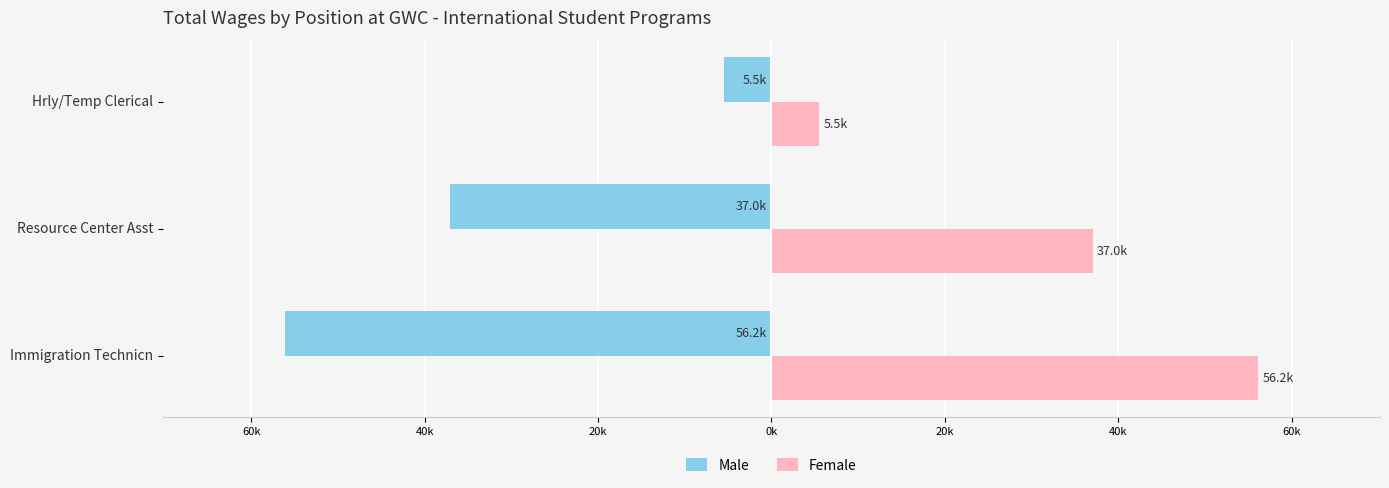

What are all the series names shown in the legend?

Male, Female